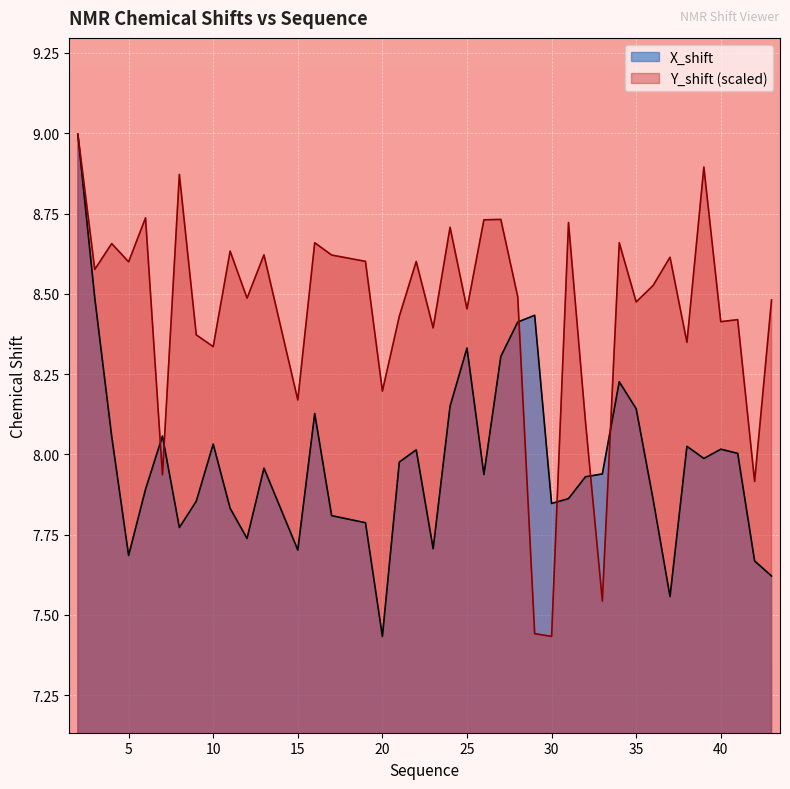

What is the minimum value for X_shift?

7.4